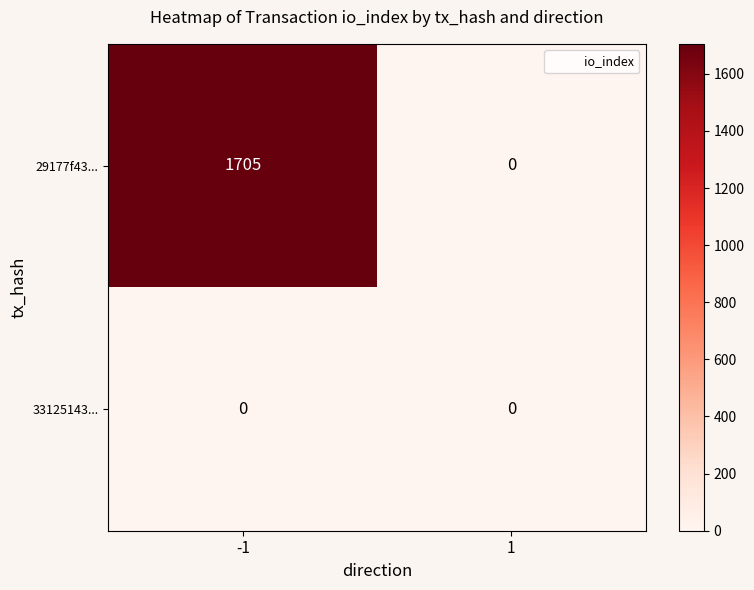

Rank the series at -1 from highest to lowest value.

29177f43..., 33125143...